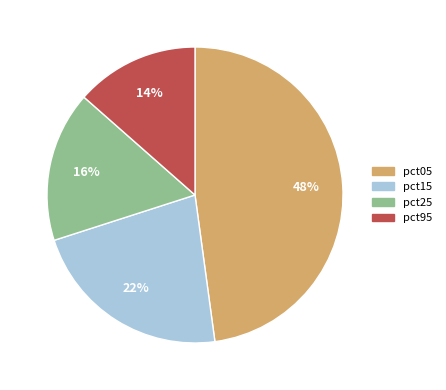

Is there any slice that represents more than half of the pie?

No